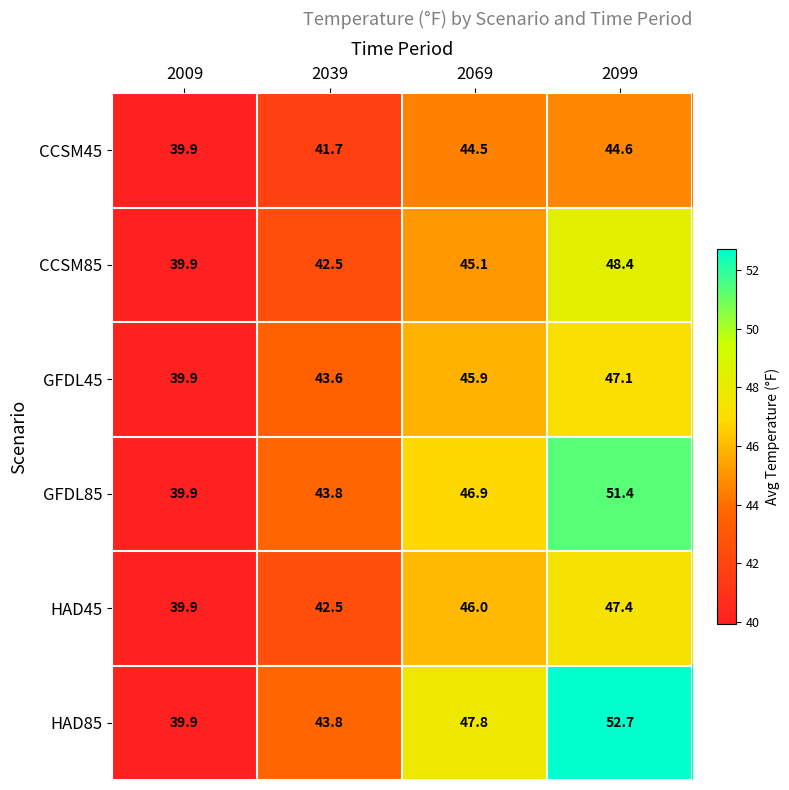

What is the sum of all HAD85 values?

184.2